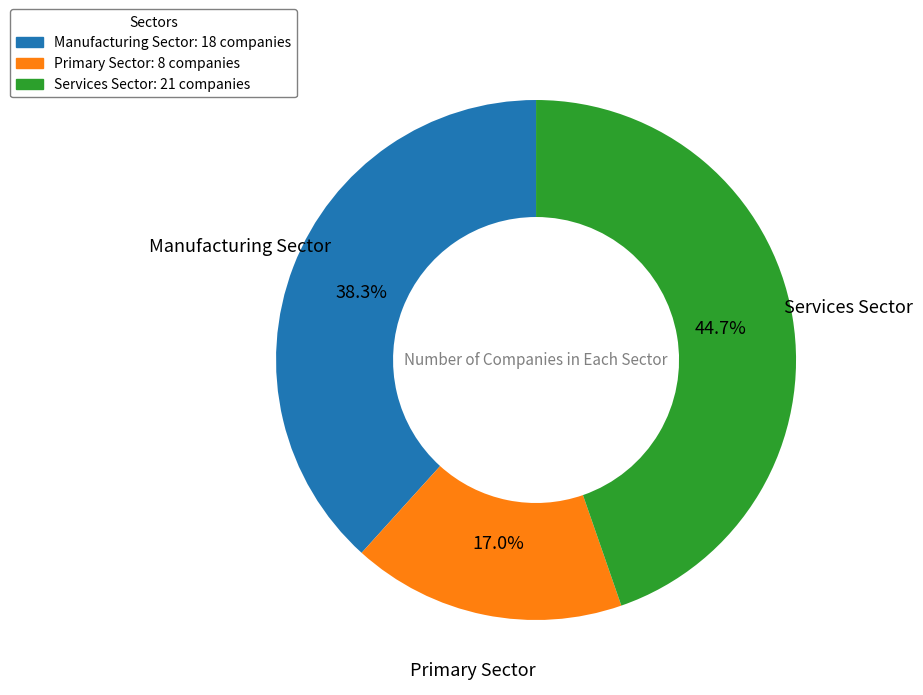

Is there a majority slice in this chart?

No